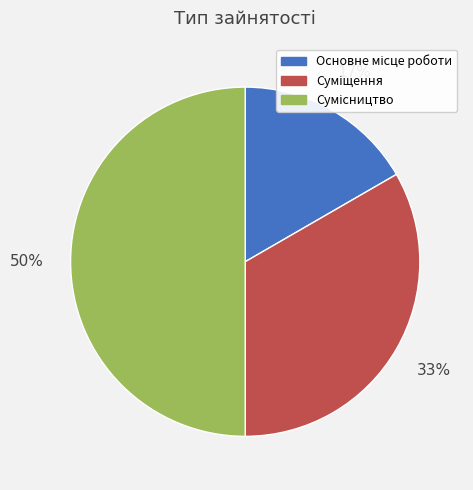

To the nearest percent, what is the average slice percentage?

33%